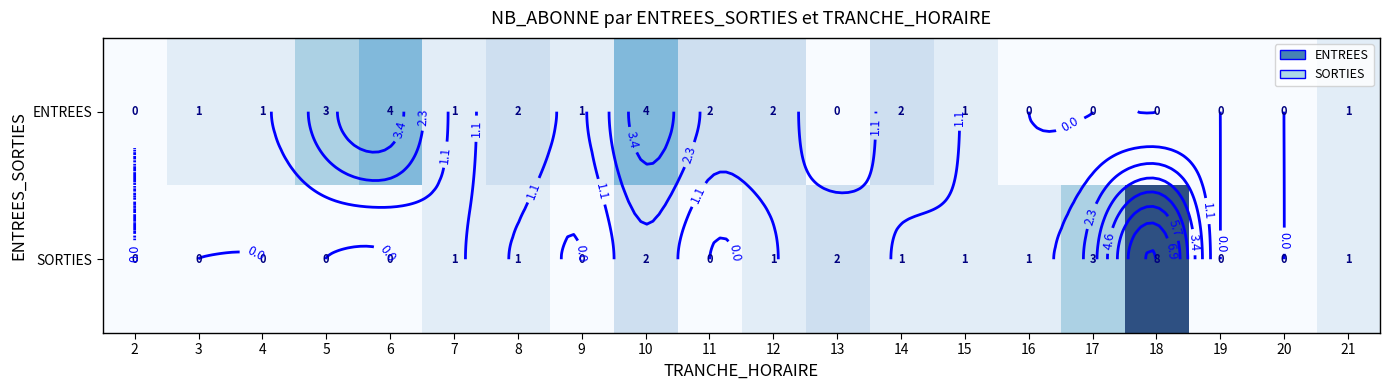

How many SORTIES values are between 0 and 1?

16